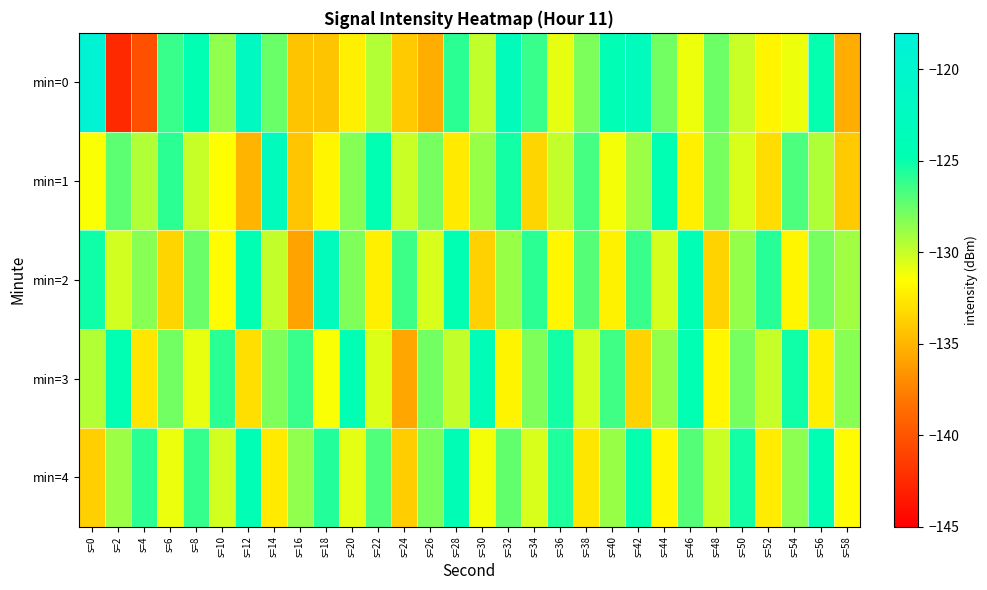

Reading right to left, list all the values displayed in this chart.

min=0: s=58=-135.4	s=56=-124.9	s=54=-131.1	s=52=-131.9	s=50=-130.0	s=48=-127.6	s=46=-131.1	s=44=-127.8	s=42=-123.0	s=40=-124.5	s=38=-128.0	s=36=-130.8	s=34=-126.3	s=32=-123.2	s=30=-129.8	s=28=-125.9	s=26=-135.4	s=24=-134.0	s=22=-129.5	s=20=-132.3	s=18=-134.3	s=16=-134.3	s=14=-127.5	s=12=-122.1	s=10=-128.6	s=8=-124.6	s=6=-126.3	s=4=-140.2	s=2=-142.6	s=0=-118.8
min=1: s=58=-134.0	s=56=-129.3	s=54=-126.8	s=52=-133.1	s=50=-130.5	s=48=-127.9	s=46=-132.2	s=44=-124.6	s=42=-128.9	s=40=-131.2	s=38=-126.5	s=36=-129.9	s=34=-133.5	s=32=-125.2	s=30=-128.8	s=28=-132.5	s=26=-127.9	s=24=-130.1	s=22=-124.6	s=20=-128.3	s=18=-131.9	s=16=-134.2	s=14=-122.9	s=12=-135.1	s=10=-131.5	s=8=-130.0	s=6=-125.9	s=4=-129.4	s=2=-127.2	s=0=-131.4
min=2: s=58=-129.0	s=56=-127.9	s=54=-131.9	s=52=-125.8	s=50=-128.7	s=48=-133.6	s=46=-124.5	s=44=-130.3	s=42=-126.2	s=40=-132.1	s=38=-127.0	s=36=-131.9	s=34=-125.9	s=32=-128.8	s=30=-133.7	s=28=-124.6	s=26=-130.5	s=24=-126.3	s=22=-132.2	s=20=-128.1	s=18=-123.0	s=16=-135.9	s=14=-129.9	s=12=-124.8	s=10=-131.7	s=8=-127.6	s=6=-133.5	s=4=-128.3	s=2=-130.2	s=0=-125.1
min=3: s=58=-128.3	s=56=-132.2	s=54=-125.1	s=52=-130.0	s=50=-127.9	s=48=-131.9	s=46=-124.8	s=44=-128.7	s=42=-133.6	s=40=-126.5	s=38=-130.3	s=36=-125.2	s=34=-128.1	s=32=-132.0	s=30=-123.9	s=28=-129.9	s=26=-127.8	s=24=-135.7	s=22=-130.6	s=20=-124.5	s=18=-131.3	s=16=-126.2	s=14=-128.1	s=12=-133.0	s=10=-125.9	s=8=-130.9	s=6=-127.8	s=4=-132.7	s=2=-124.6	s=0=-129.5
min=4: s=58=-131.7	s=56=-124.6	s=54=-128.5	s=52=-132.3	s=50=-125.2	s=48=-130.1	s=46=-127.0	s=44=-131.9	s=42=-124.9	s=40=-128.8	s=38=-132.7	s=36=-125.6	s=34=-130.5	s=32=-127.3	s=30=-131.2	s=28=-124.1	s=26=-128.0	s=24=-133.9	s=22=-126.9	s=20=-130.8	s=18=-125.7	s=16=-128.6	s=14=-132.5	s=12=-124.3	s=10=-130.2	s=8=-126.1	s=6=-131.0	s=4=-125.9	s=2=-128.9	s=0=-133.8